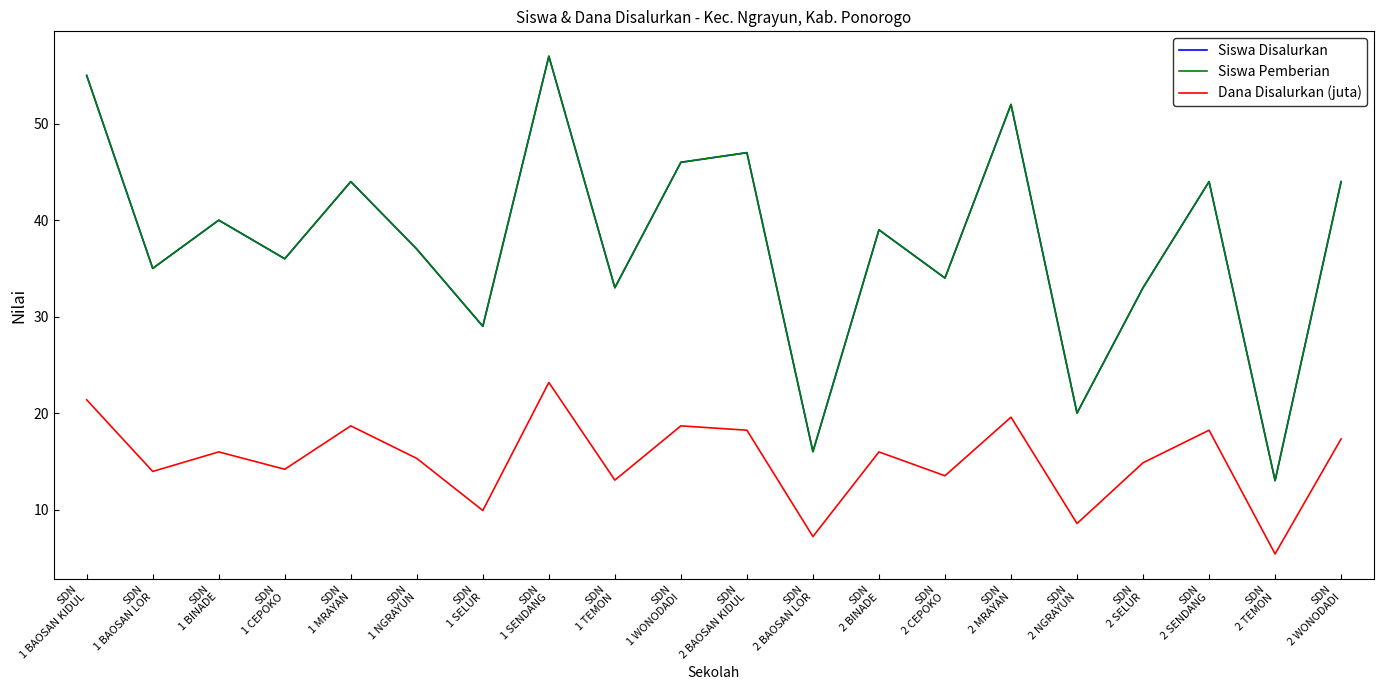

Where is the first local maximum for Dana Disalurkan (juta)?

SDN
1 BINADE